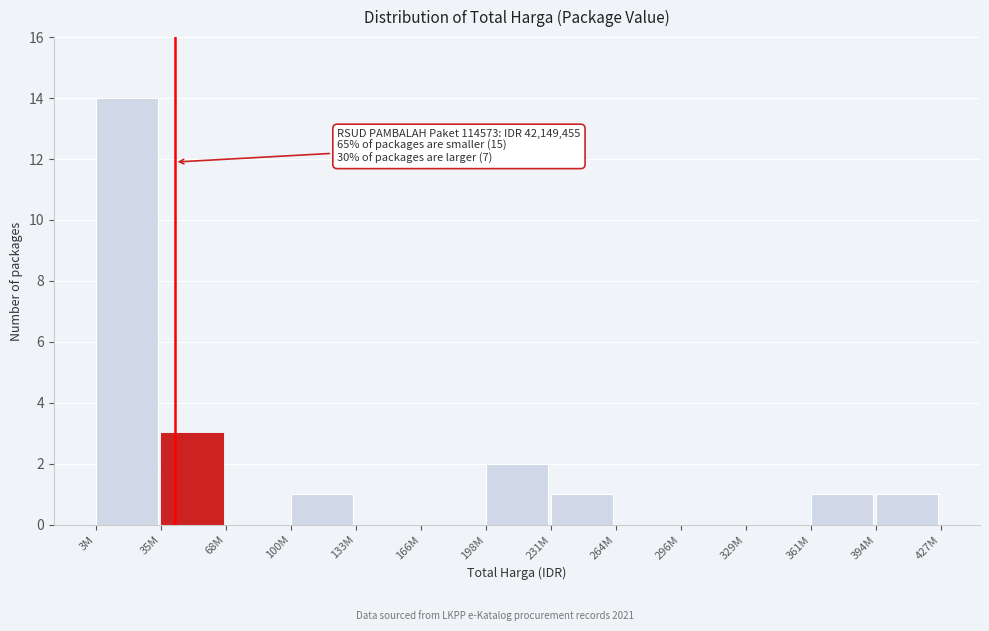

Reading left to right, transcribe all the data shown in this chart.

3M=14	35M=3	68M=0	100M=1	133M=0	166M=0	198M=2	231M=1	264M=0	296M=0	329M=0	361M=1	394M=1